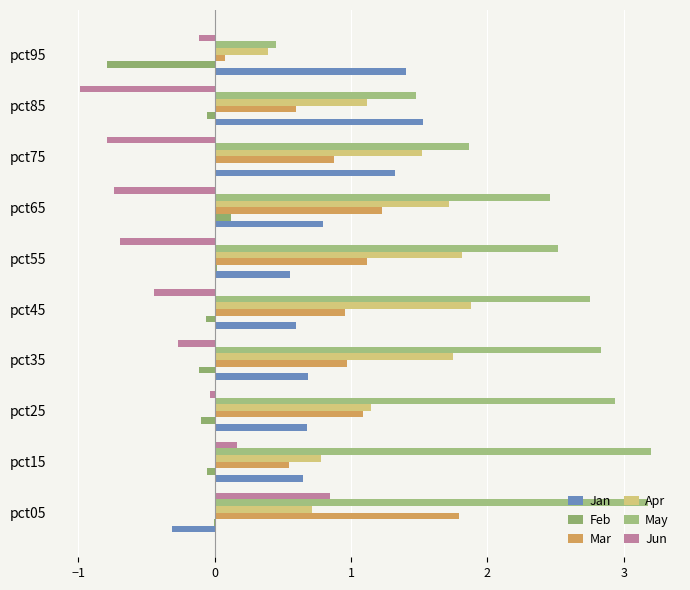

Which series has the largest range (max minus min)?

May